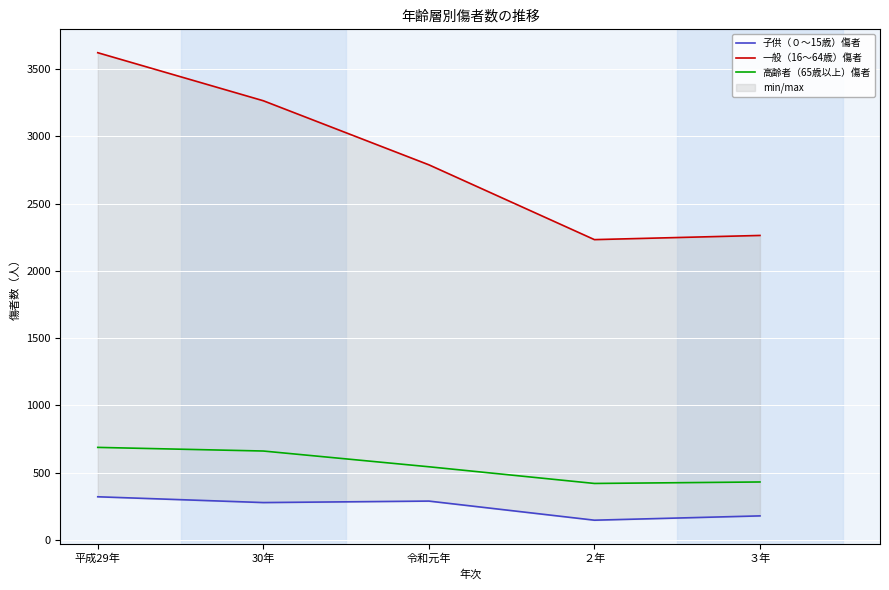

True or false: 高齢者（65歳以上）傷者 and 子供（０～15歳）傷者 intersect in this chart.

False